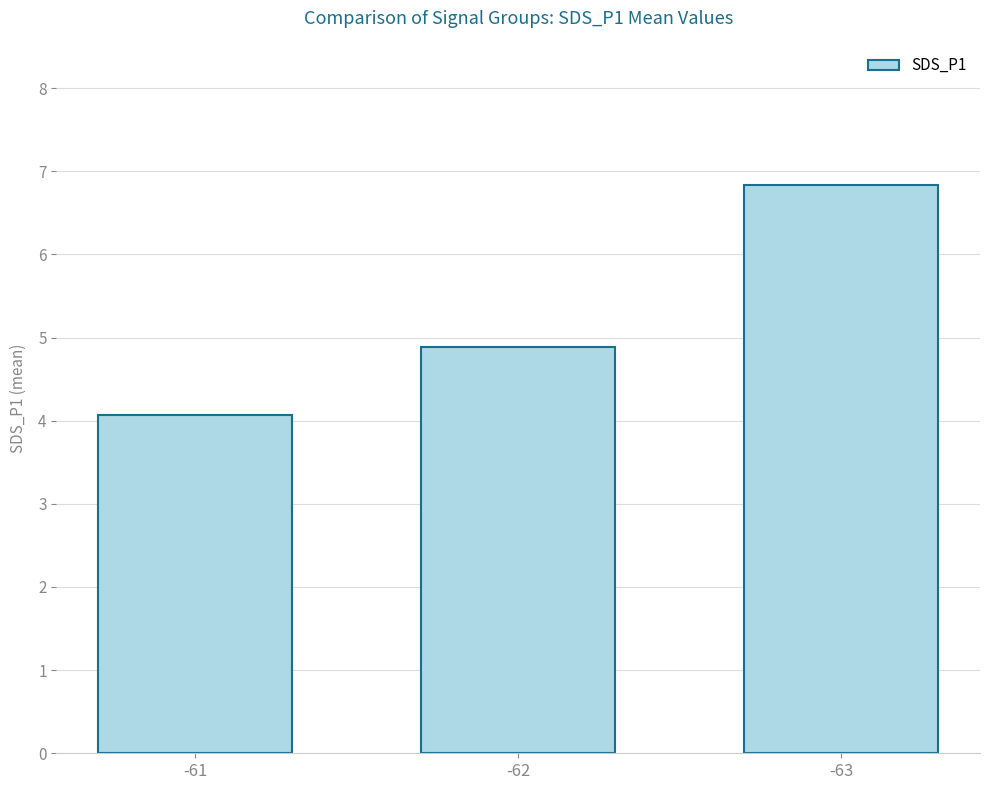

True or false: the data shows 4.1 at -61.

True